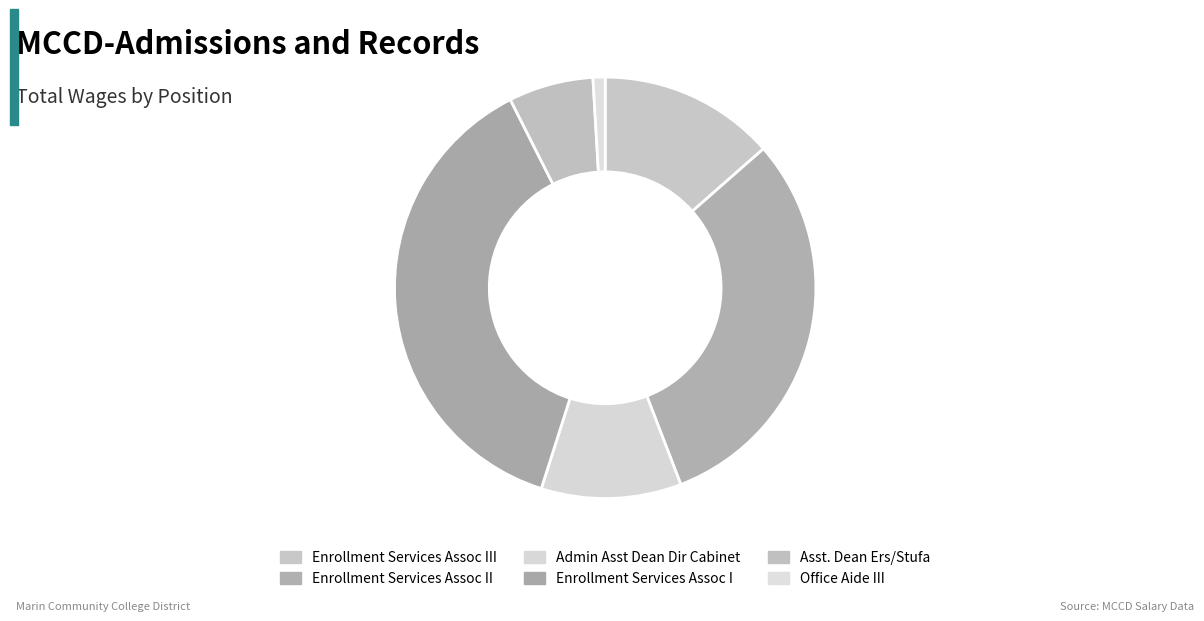

Is it true that Enrollment Services Assoc III is 6% of the pie?

False